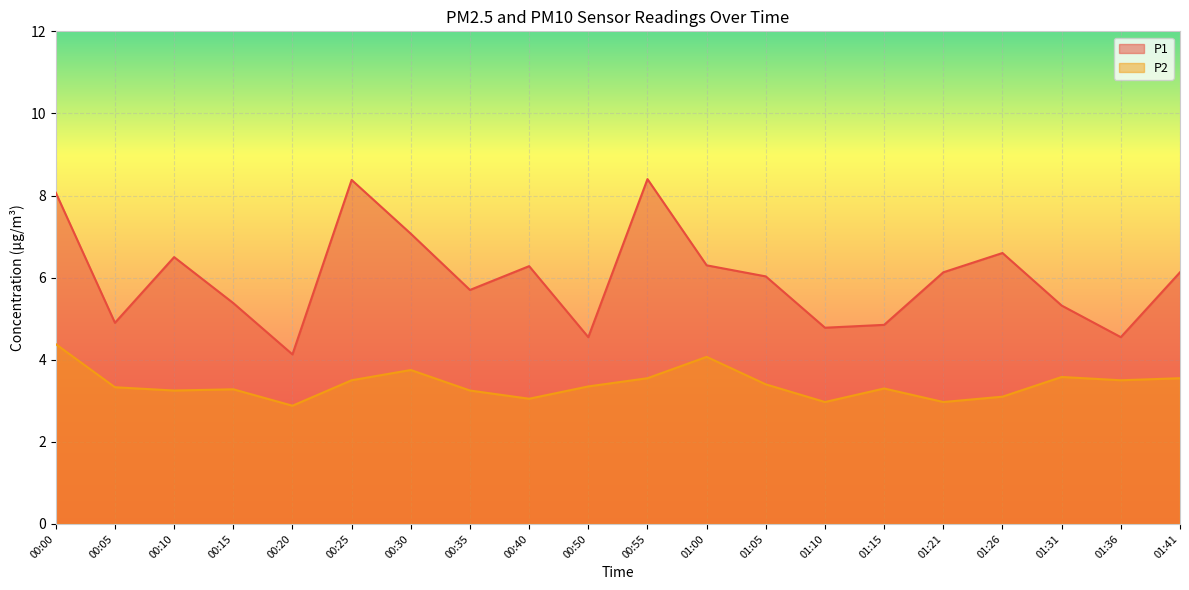

Is it true that P2 equals 0.8 at 00:15?

False